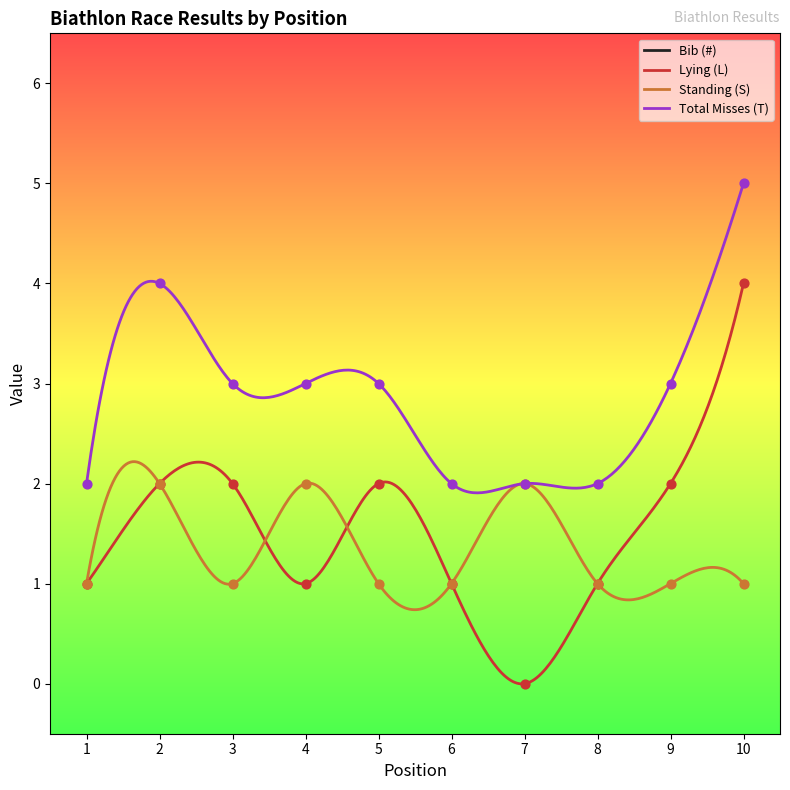

What are all the series names shown in the legend?

Bib (#), Lying (L), Standing (S), Total Misses (T)